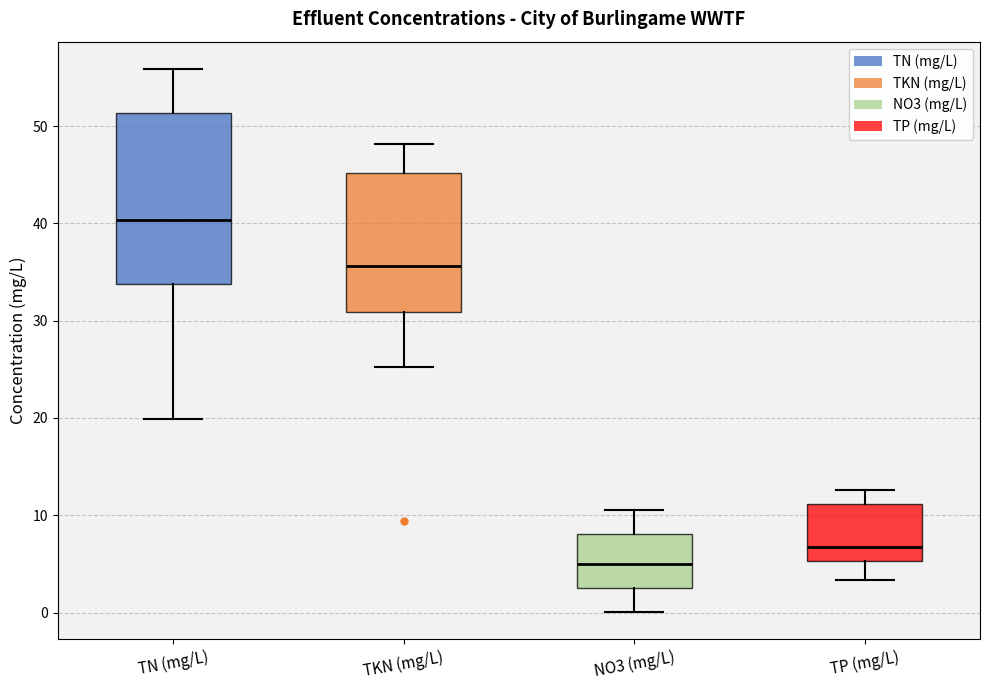

Which box's median line is the lowest?

NO3 (mg/L)